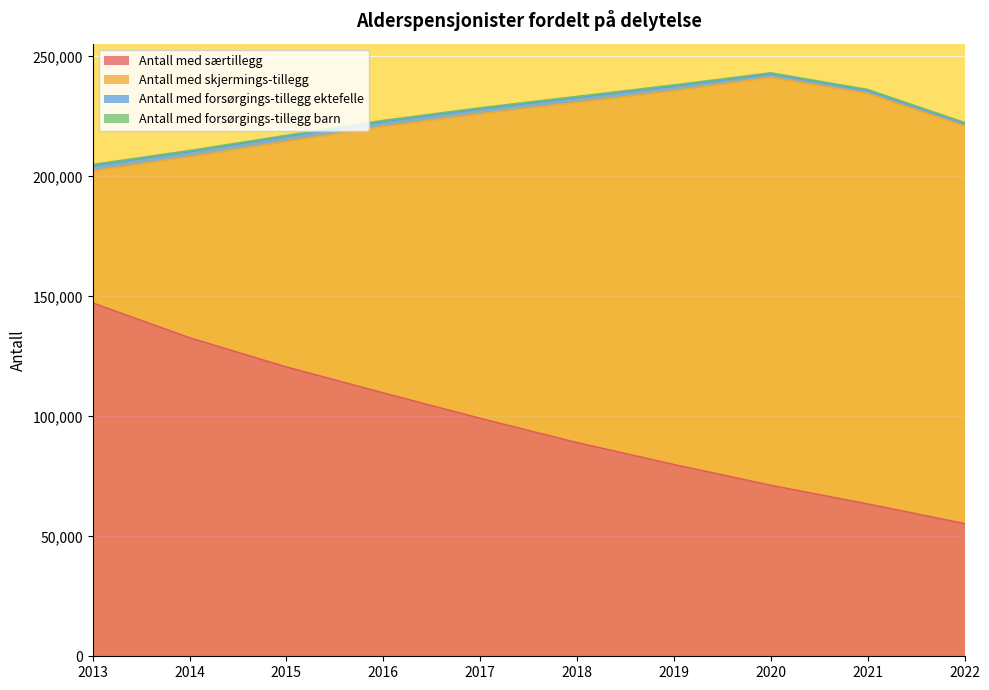

What is the sum of the Antall med forsørgings-tillegg ektefelle values at 2019 and 2017?

3840